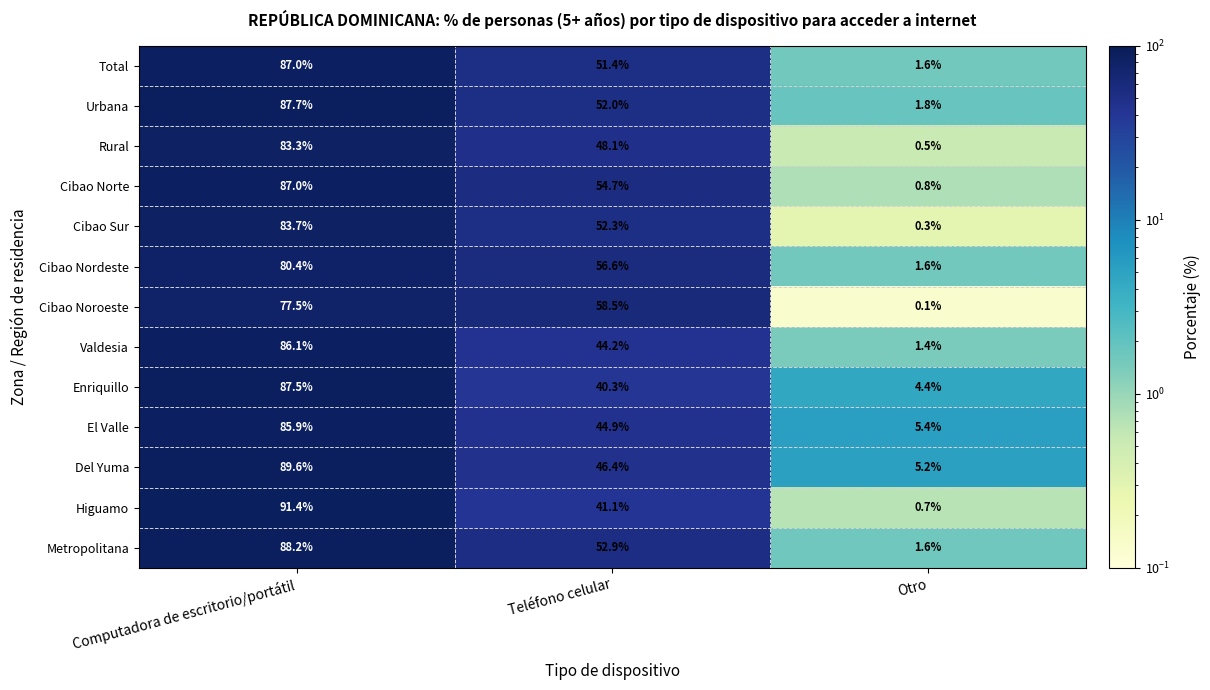

Where does the Cibao Nordeste series first go above 56?

Computadora de escritorio/portátil